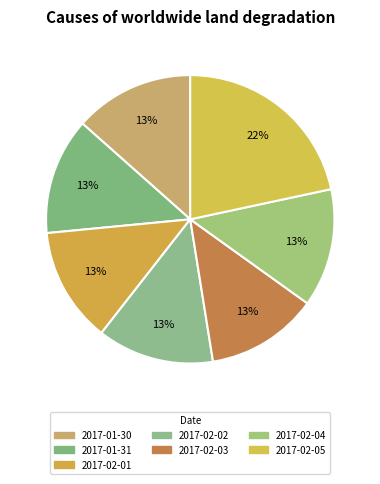

Does any single category account for the majority?

No